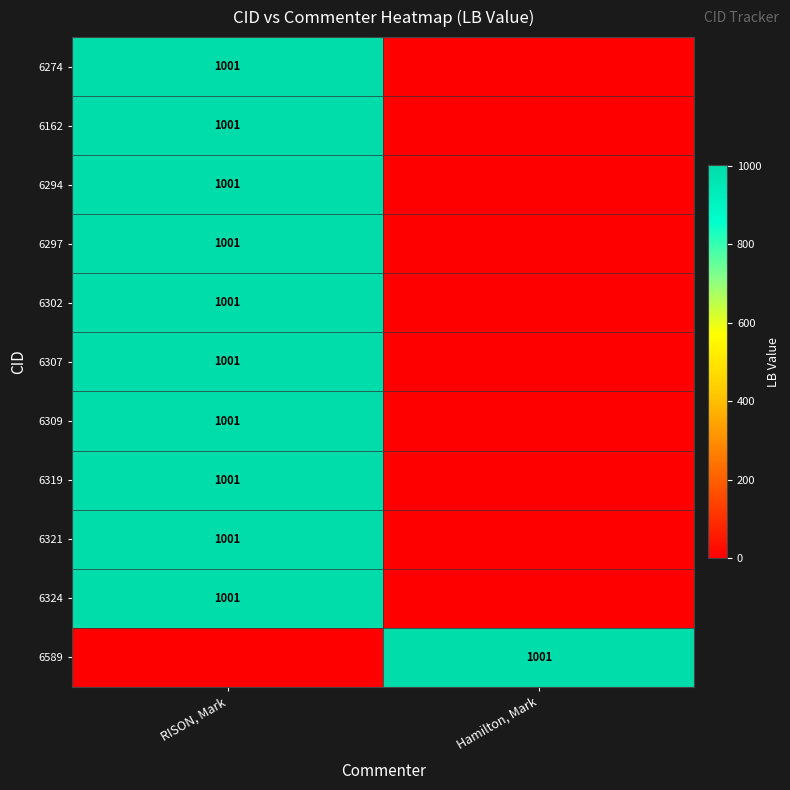

What is the difference between the highest and lowest values at Hamilton, Mark?

1001